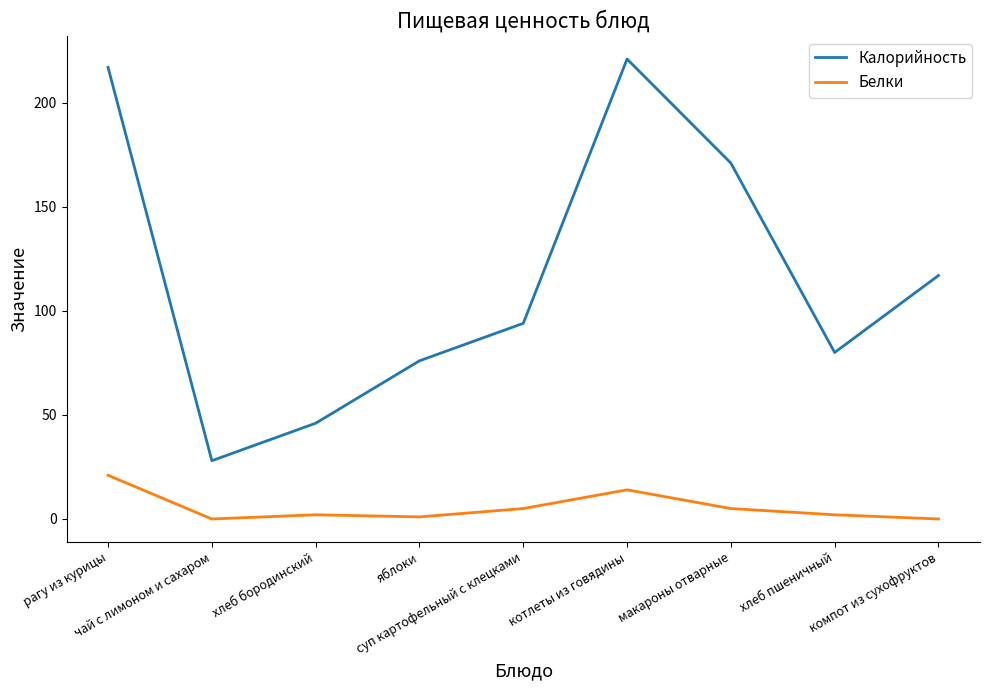

Does the chart display data point markers on the line(s)?

No